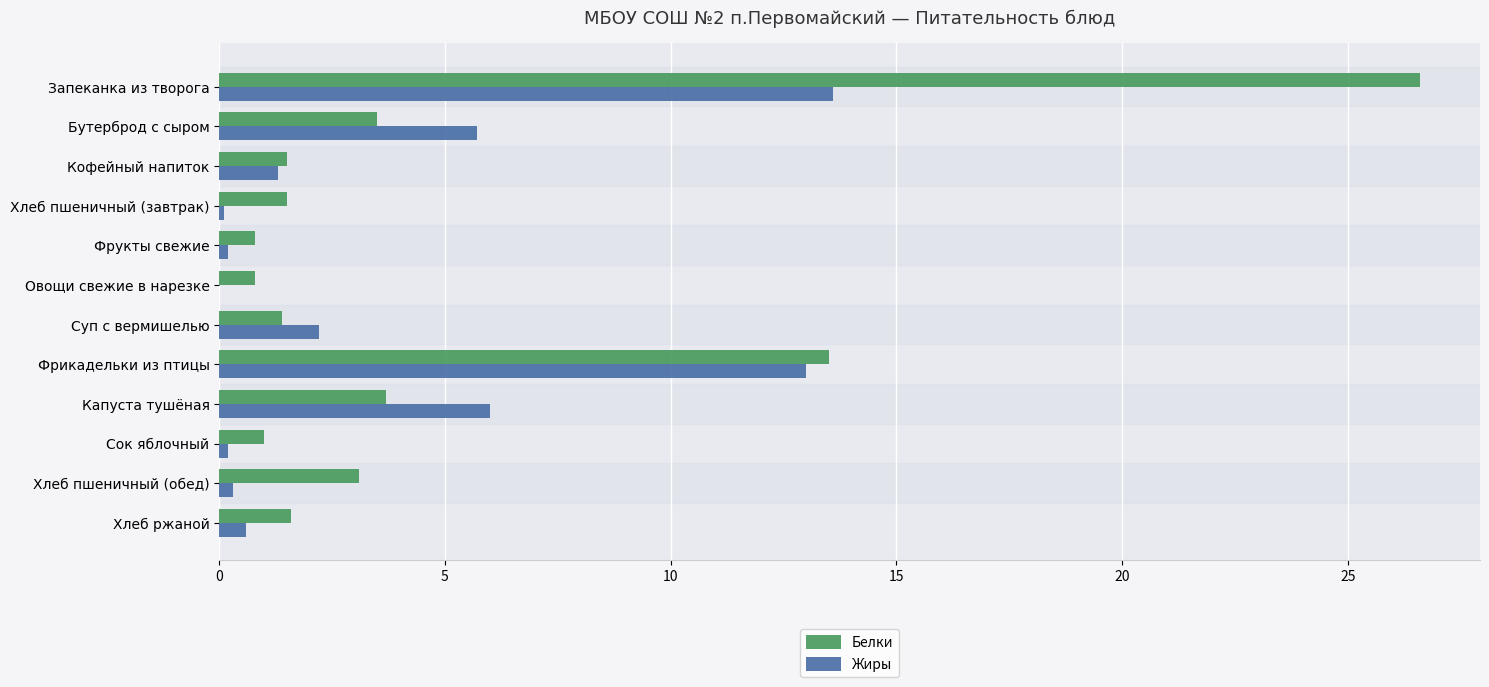

What is the sum of all Жиры values?

43.2